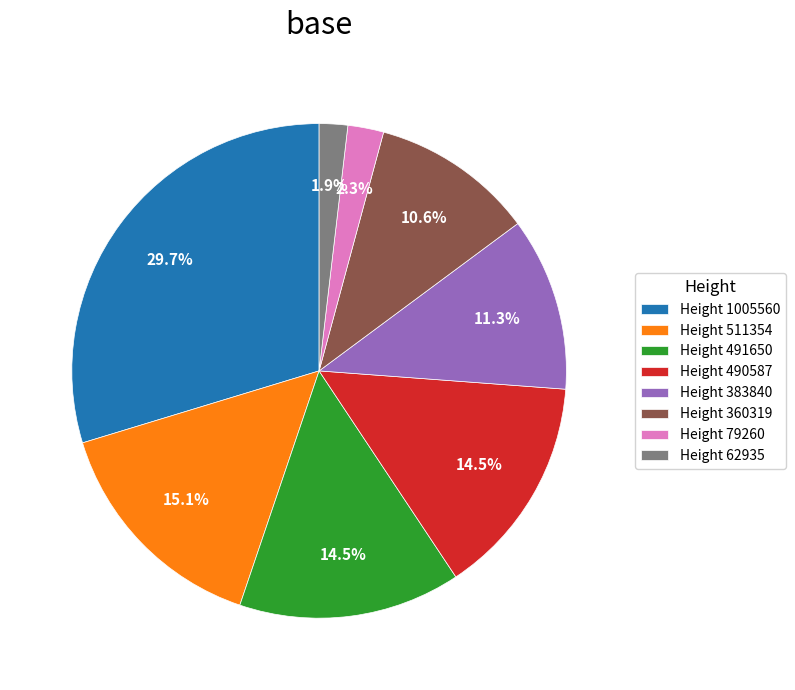

Is there any slice that represents more than half of the pie?

No